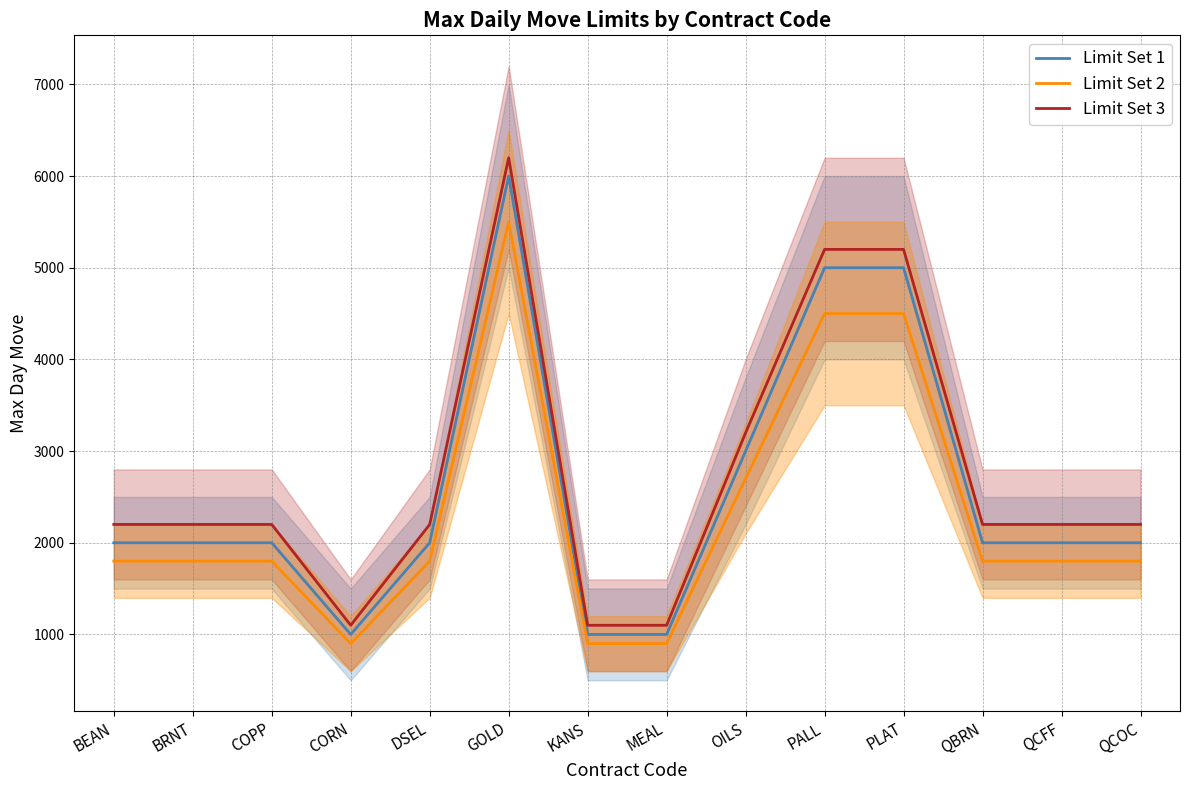

At which label does Limit Set 3 first exceed 2200?

GOLD